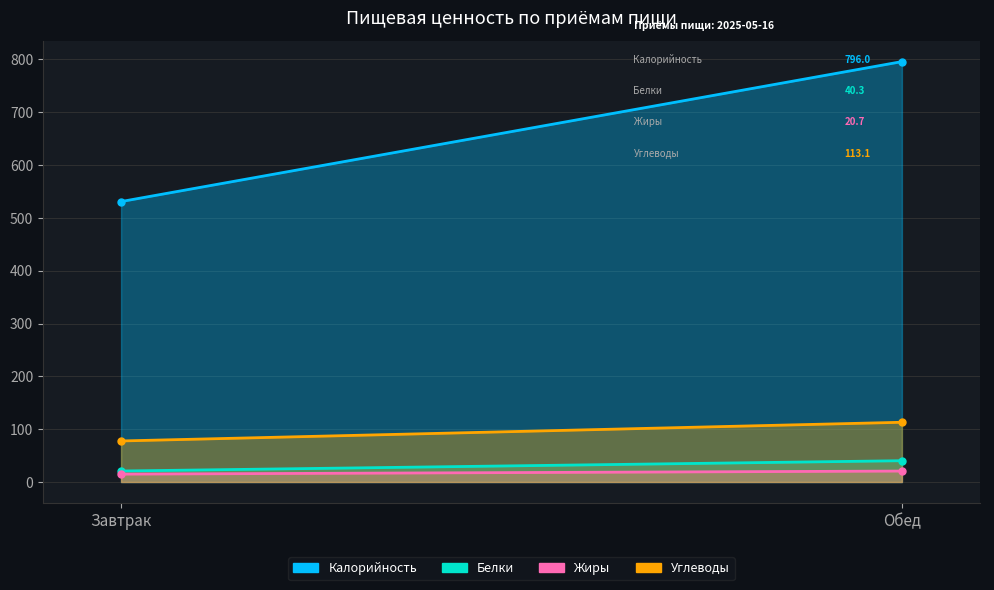

Reading left to right, list all the values displayed in this chart.

Калорийность: Завтрак=531.0	Обед=796.0
Белки: Завтрак=20.8	Обед=40.3
Жиры: Завтрак=14.9	Обед=20.7
Углеводы: Завтрак=77.7	Обед=113.1